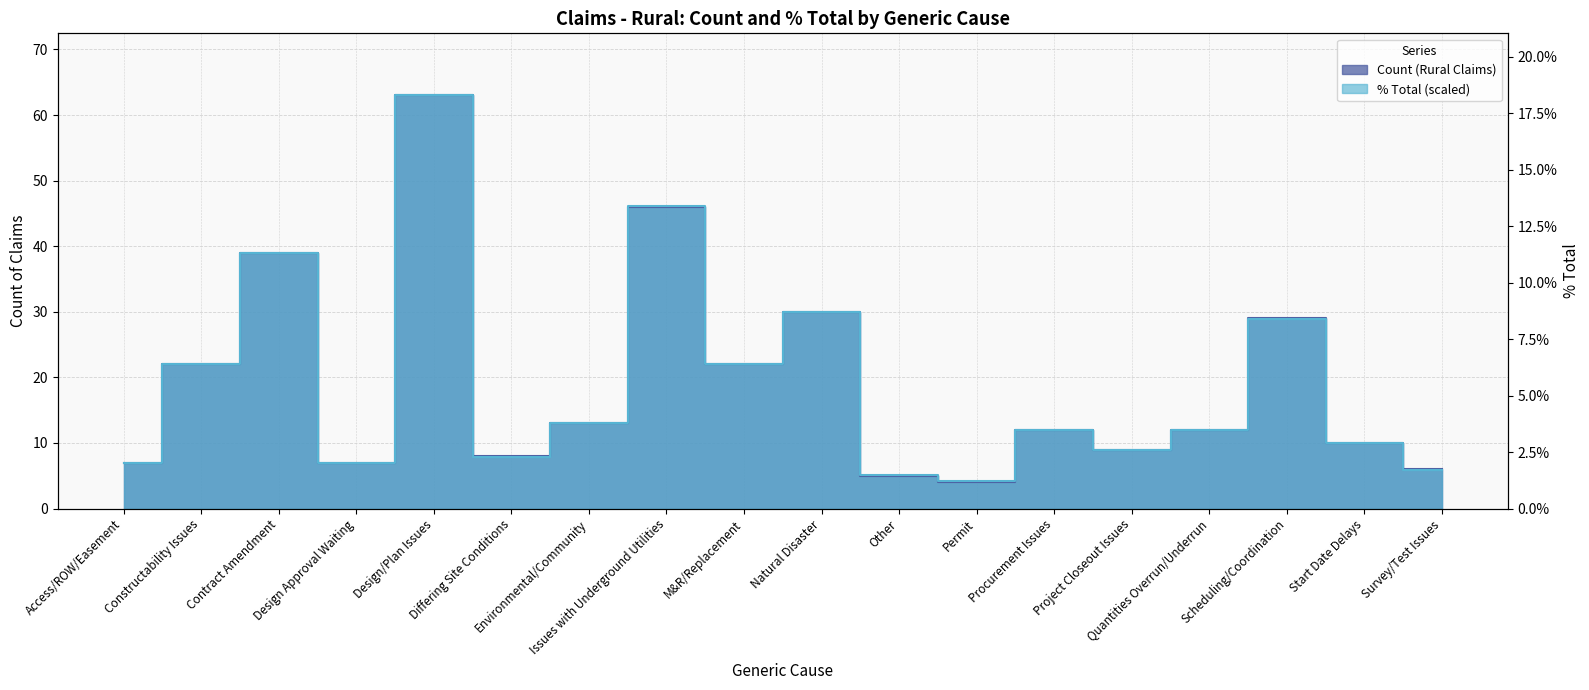

Is the value of % Total at Access/ROW/Easement greater than the value of Count (Rural Claims) at Survey/Test Issues?

Yes